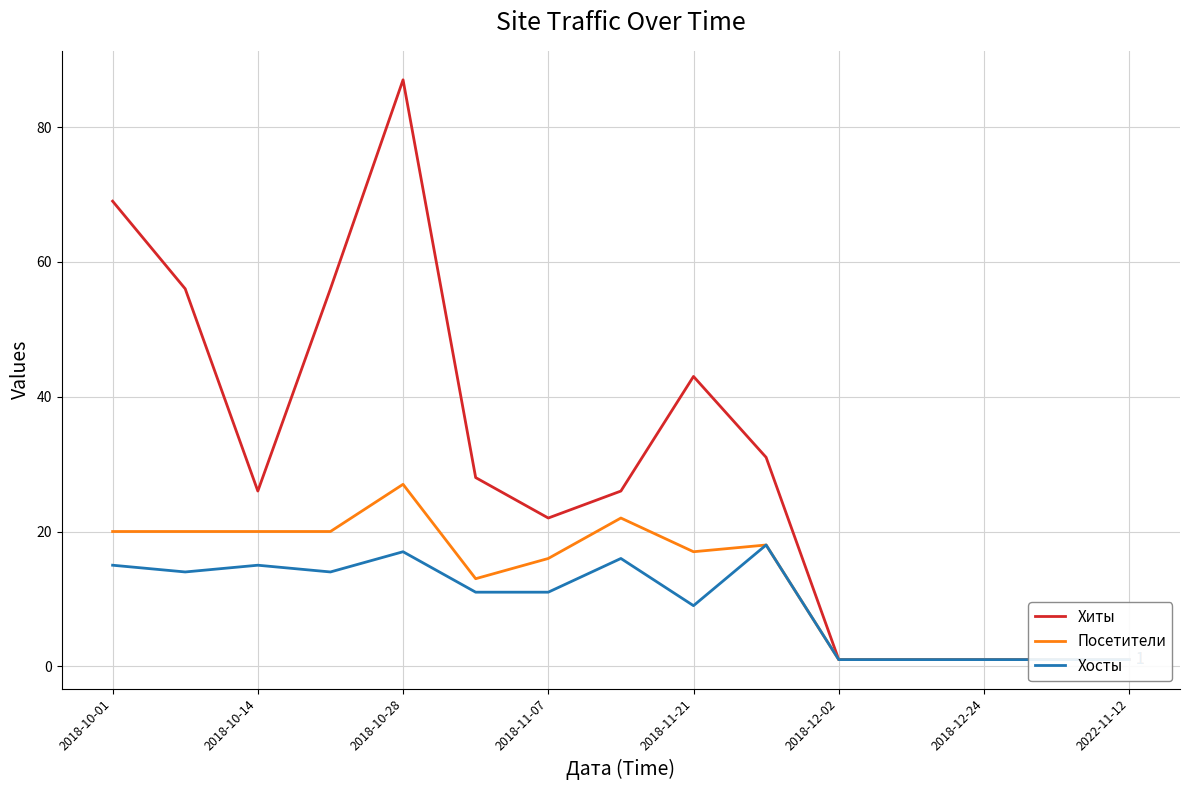

What is the difference between the Посетители values at 2022-11-12 and 2018-10-01?

19